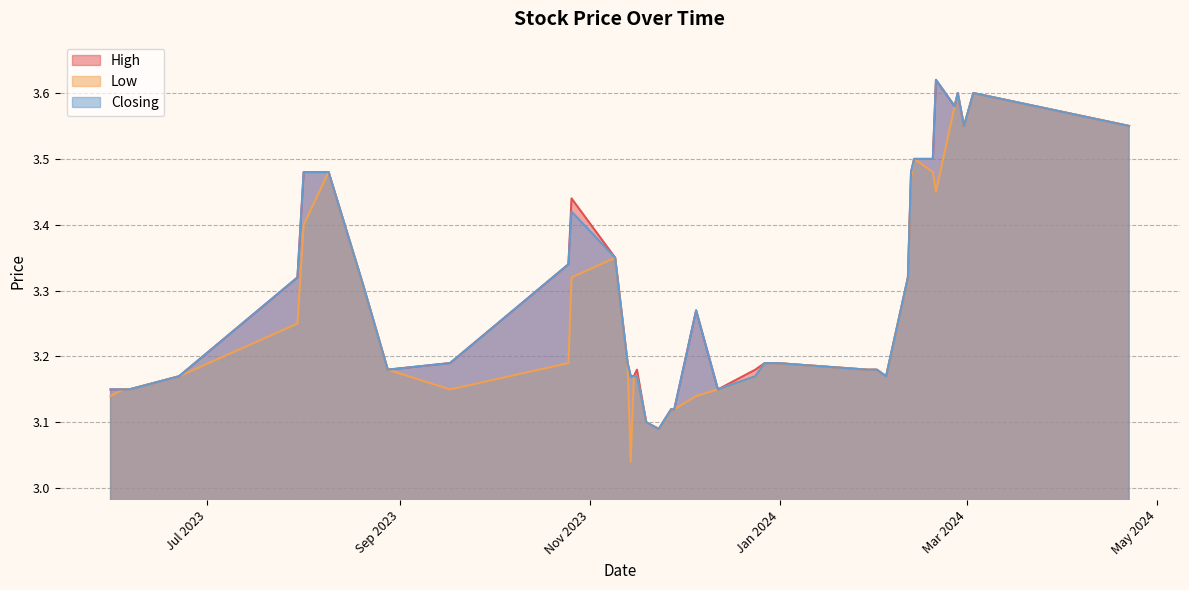

Reading right to left, list all the values displayed in this chart.

High: 39=3.1	38=3.1	37=3.1	36=3.2	35=3.3	34=3.5	33=3.5	32=3.3	31=3.2	30=3.2	29=3.3	28=3.4	27=3.4	26=3.2	25=3.2	24=3.2	23=3.2	22=3.1	21=3.1	20=3.1	19=3.1	18=3.3	17=3.1	16=3.2	15=3.2	14=3.2	13=3.2	12=3.2	11=3.2	10=3.2	9=3.3	8=3.5	7=3.5	6=3.5	5=3.6	4=3.6	3=3.6	2=3.5	1=3.6	0=3.5
Low: 39=3.1	38=3.1	37=3.1	36=3.2	35=3.2	34=3.4	33=3.5	32=3.3	31=3.2	30=3.1	29=3.2	28=3.3	27=3.4	26=3.2	25=3.0	24=3.2	23=3.2	22=3.1	21=3.1	20=3.1	19=3.1	18=3.1	17=3.1	16=3.2	15=3.2	14=3.2	13=3.2	12=3.2	11=3.2	10=3.2	9=3.3	8=3.5	7=3.5	6=3.5	5=3.5	4=3.6	3=3.6	2=3.5	1=3.6	0=3.5
Closing: 39=3.1	38=3.1	37=3.1	36=3.2	35=3.3	34=3.5	33=3.5	32=3.3	31=3.2	30=3.2	29=3.3	28=3.4	27=3.4	26=3.2	25=3.2	24=3.2	23=3.2	22=3.1	21=3.1	20=3.1	19=3.1	18=3.3	17=3.1	16=3.2	15=3.2	14=3.2	13=3.2	12=3.2	11=3.2	10=3.2	9=3.3	8=3.5	7=3.5	6=3.5	5=3.6	4=3.6	3=3.6	2=3.5	1=3.6	0=3.5